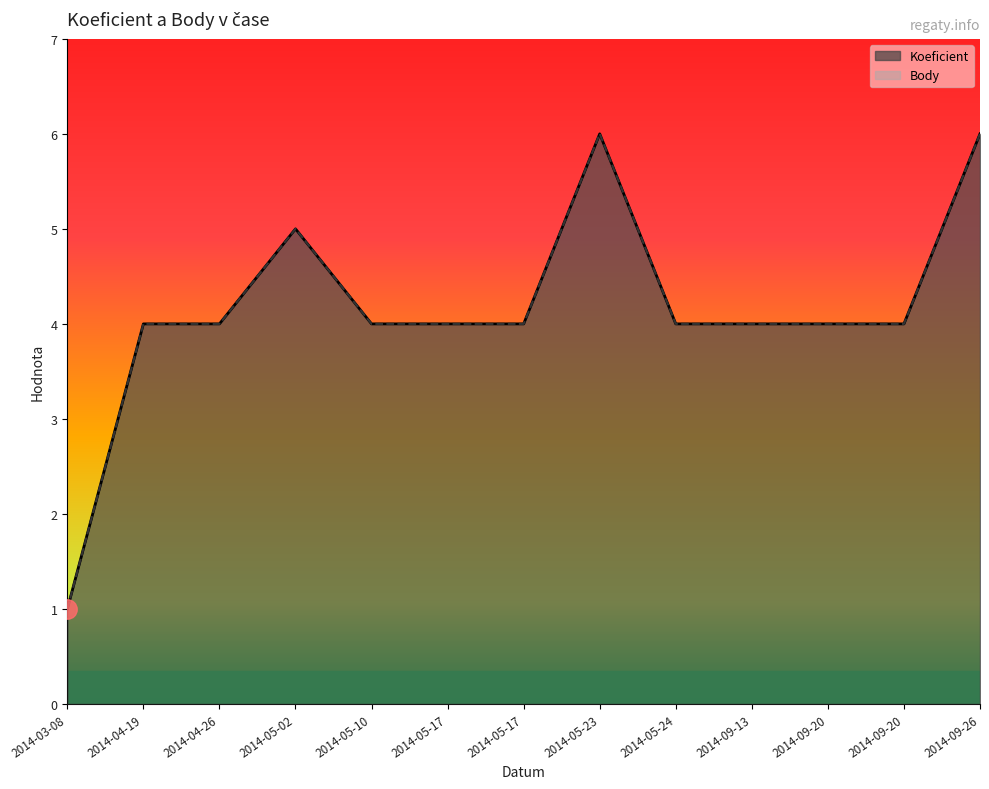

How many lines are shown in the chart?

2